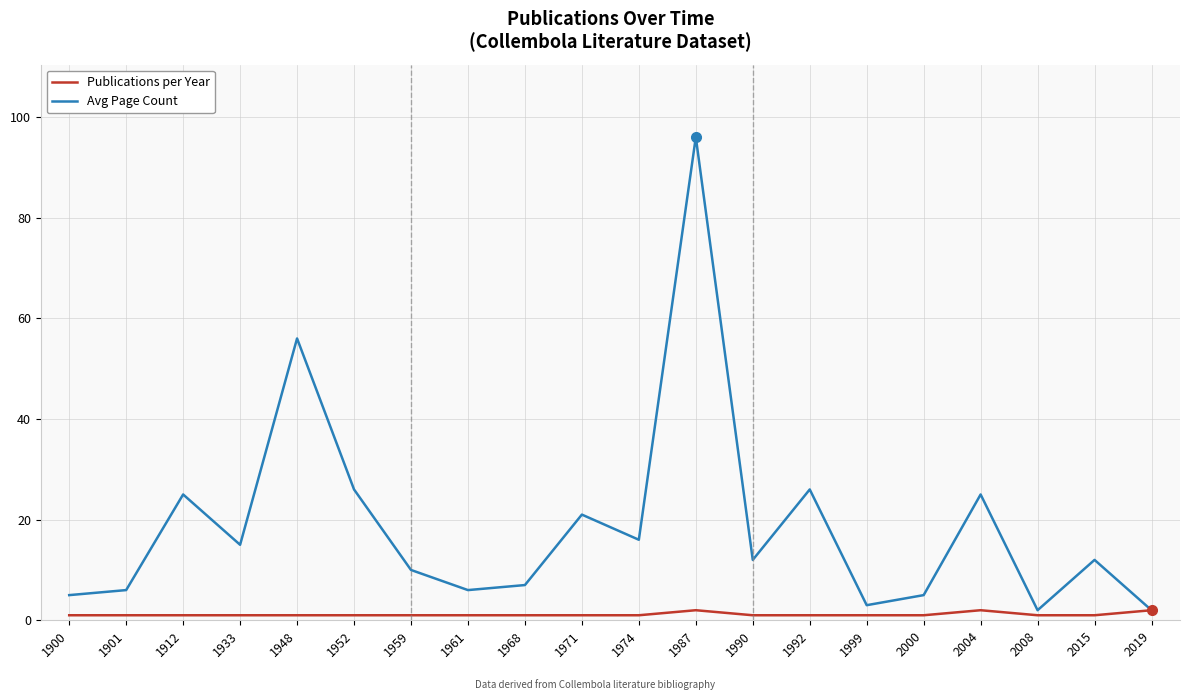

At which category does the chart reach its peak across all series?

1987